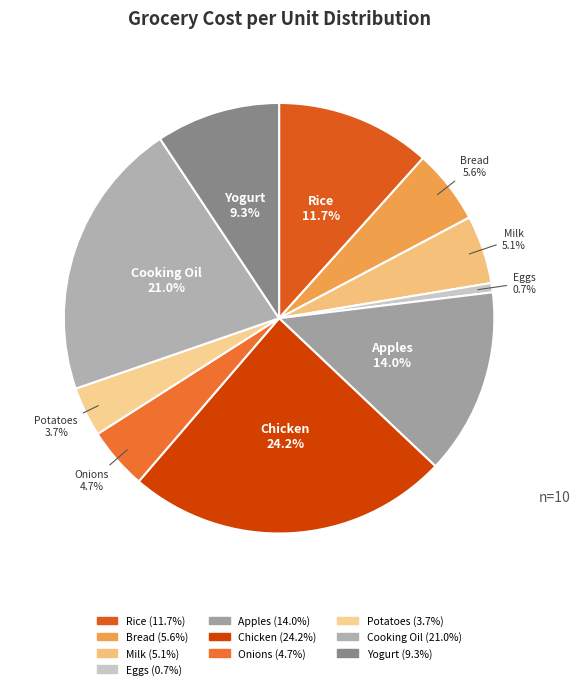

What is the ratio of the value at Cooking Oil to the value at Rice?

1.8